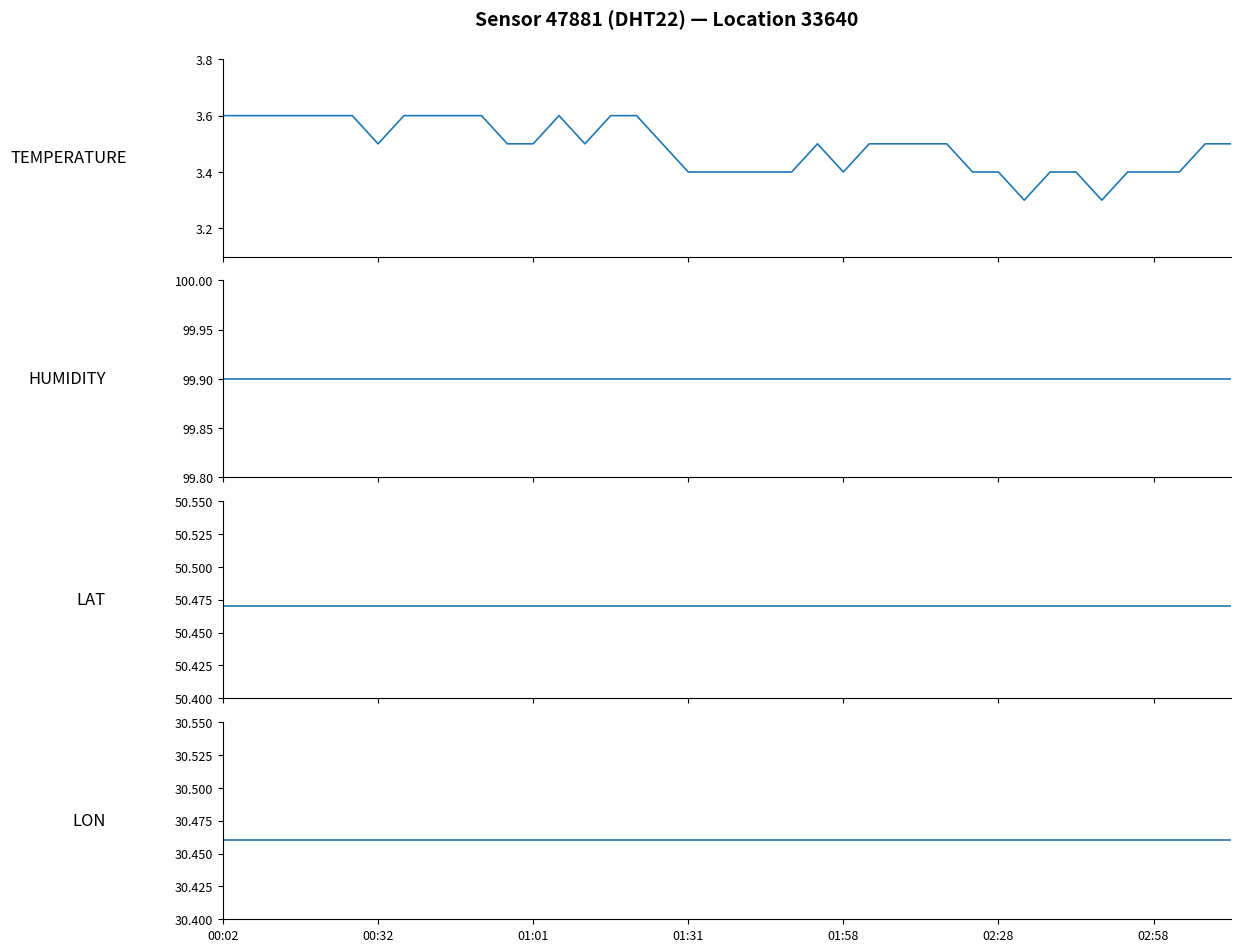

Reading right to left, what are all the values shown in this chart?

temperature: 3.5	3.5	3.4	3.4	3.4	3.3	3.4	3.4	3.3	3.4	3.4	3.5	3.5	3.5	3.5	3.4	3.5	3.4	3.4	3.4	3.4	3.4	3.5	3.6	3.6	3.5	3.6	3.5	3.5	3.6	3.6	3.6	3.6	3.5	3.6	3.6	3.6	3.6	3.6	3.6
humidity: 99.9	99.9	99.9	99.9	99.9	99.9	99.9	99.9	99.9	99.9	99.9	99.9	99.9	99.9	99.9	99.9	99.9	99.9	99.9	99.9	99.9	99.9	99.9	99.9	99.9	99.9	99.9	99.9	99.9	99.9	99.9	99.9	99.9	99.9	99.9	99.9	99.9	99.9	99.9	99.9
lat: 50.5	50.5	50.5	50.5	50.5	50.5	50.5	50.5	50.5	50.5	50.5	50.5	50.5	50.5	50.5	50.5	50.5	50.5	50.5	50.5	50.5	50.5	50.5	50.5	50.5	50.5	50.5	50.5	50.5	50.5	50.5	50.5	50.5	50.5	50.5	50.5	50.5	50.5	50.5	50.5
lon: 30.5	30.5	30.5	30.5	30.5	30.5	30.5	30.5	30.5	30.5	30.5	30.5	30.5	30.5	30.5	30.5	30.5	30.5	30.5	30.5	30.5	30.5	30.5	30.5	30.5	30.5	30.5	30.5	30.5	30.5	30.5	30.5	30.5	30.5	30.5	30.5	30.5	30.5	30.5	30.5